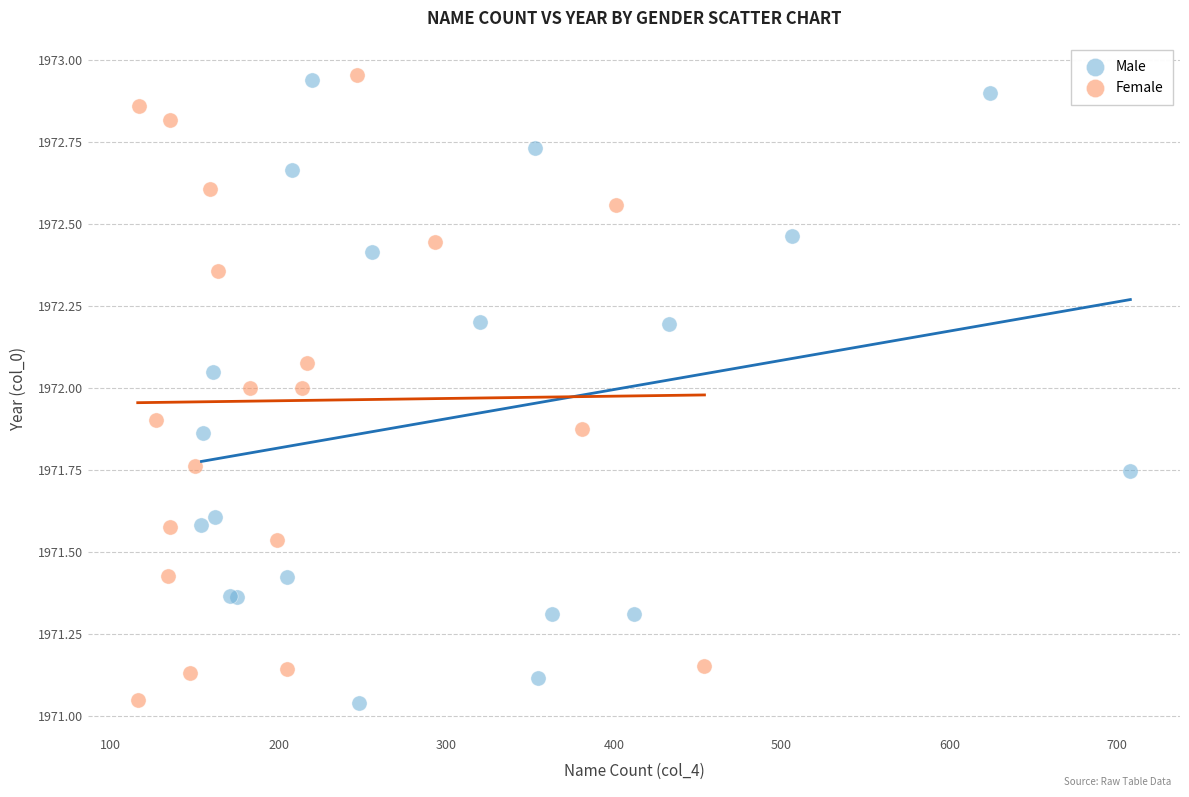

What are all the series names shown in the legend?

Male, Female